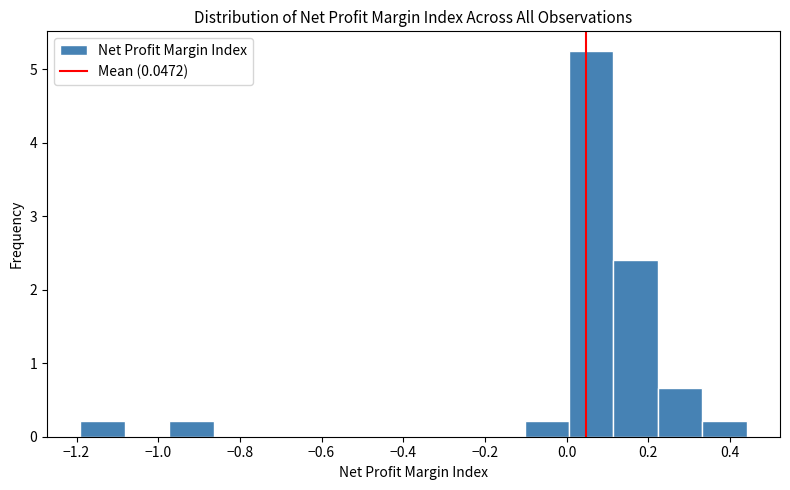

Reading left to right, transcribe this chart: for each bar, give the range it covers on the x-axis and its height. Neither the bar edges nor the heights are printed on the chart, so give them approximately, as read against the axes.

-1.20 to -1.08: 0.2
-1.08 to -0.98: 0
-0.98 to -0.86: 0.2
-0.86 to -0.76: 0
-0.76 to -0.64: 0
-0.64 to -0.54: 0
-0.54 to -0.42: 0
-0.42 to -0.32: 0
-0.32 to -0.22: 0
-0.22 to -0.10: 0
-0.10 to 0.00: 0.2
0.00 to 0.12: 5.3
0.12 to 0.22: 2.4
0.22 to 0.34: 0.7
0.34 to 0.44: 0.2